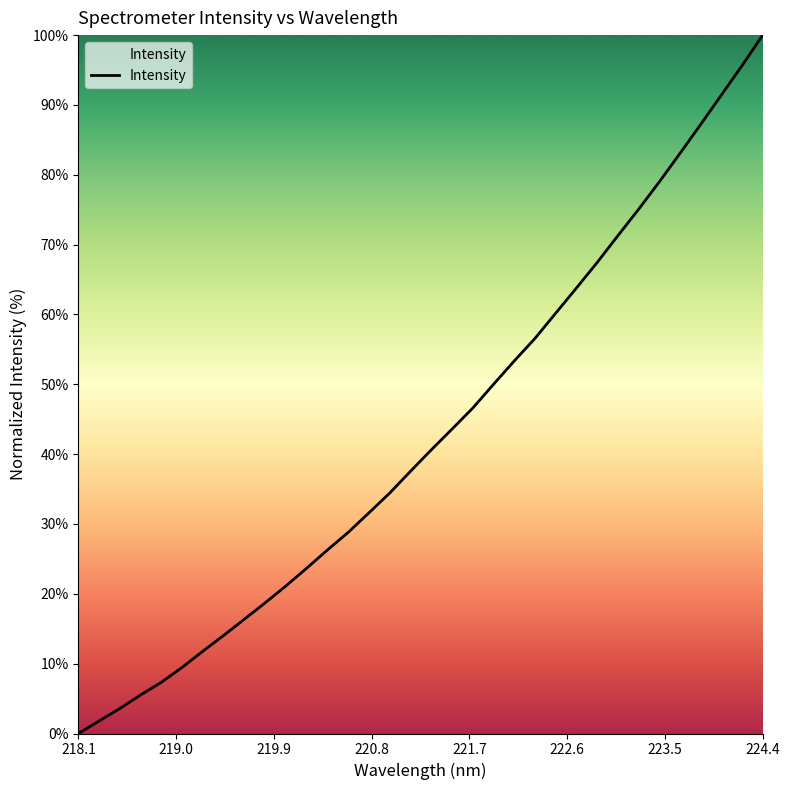

What is the difference between the maximum and minimum values?

100.0